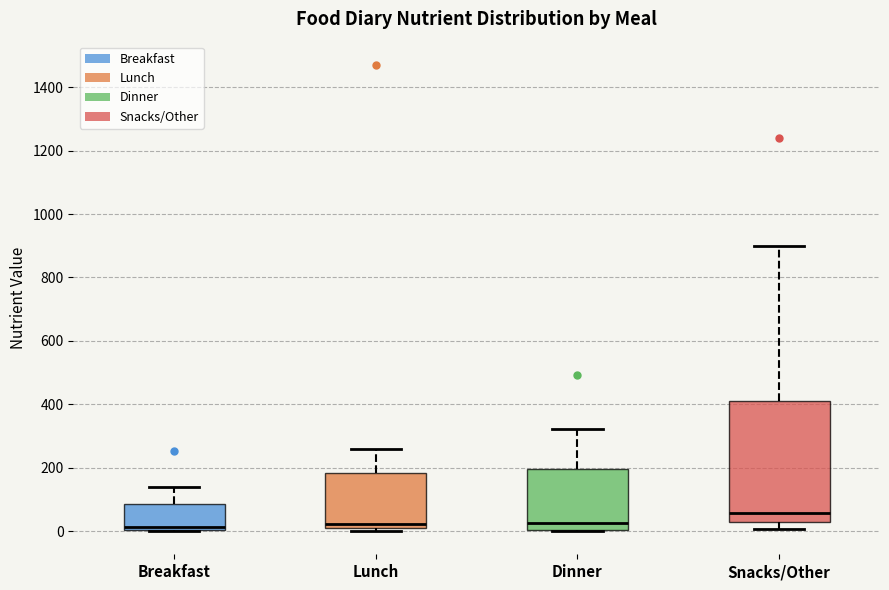

Reading left to right, transcribe this box plot: for each box, give where its median line is, the range the box spans, and where its two whiskers end, as read against the y-axis. The values are not printed on the chart, so give them approximately, as read against the axis.

Breakfast: median 20, box 0 to 80, whiskers 0 to 140
Lunch: median 20, box 0 to 180, whiskers 0 (just below the box's lower edge) to 260
Dinner: median 20, box 0 to 200, whiskers 0 to 320
Snacks/Other: median 60, box 20 to 420, whiskers 0 to 900